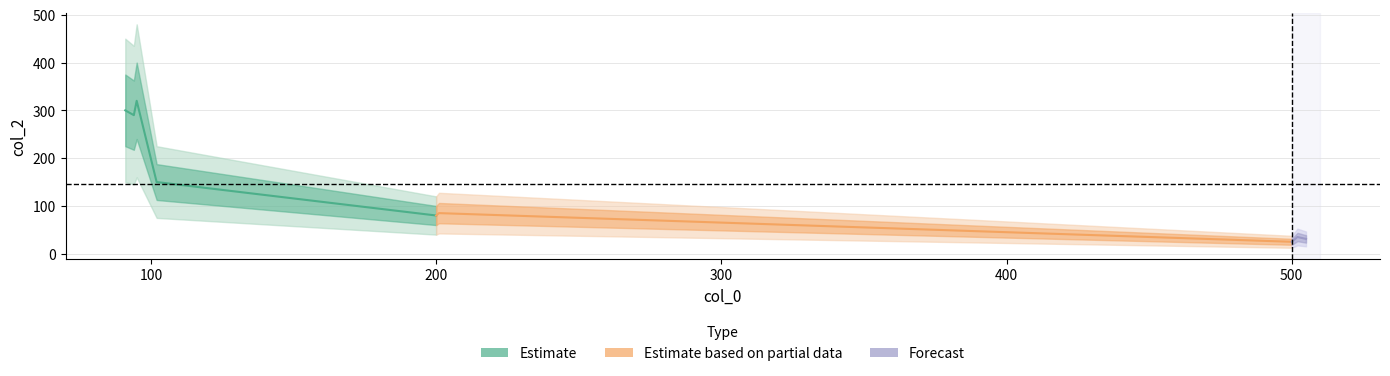

Which category has the highest value across all series?

95